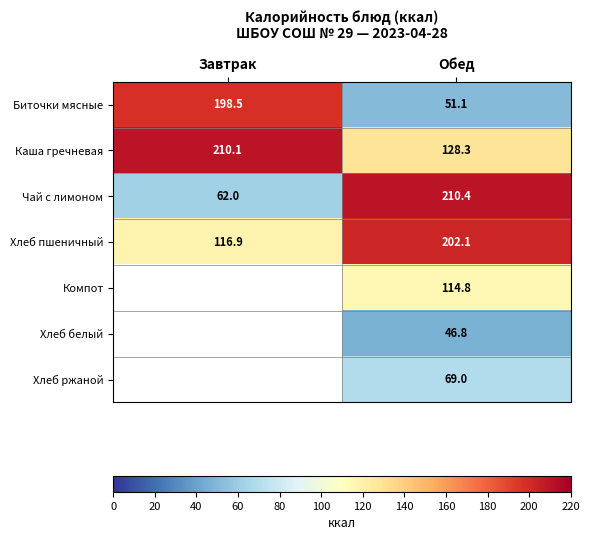

How many data points does each series have?

2